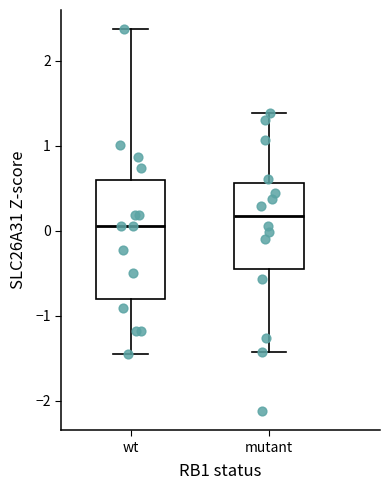

Reading left to right, transcribe this box plot: for each box, give where its median line is, the range the box spans, and where its two whiskers end, as read against the y-axis. The values are not printed on the chart, so give them approximately, as read against the axis.

wt: median 0.0, box -0.8 to 0.6, whiskers -1.5 to 2.4
mutant: median 0.2, box -0.5 to 0.6, whiskers -1.4 to 1.4